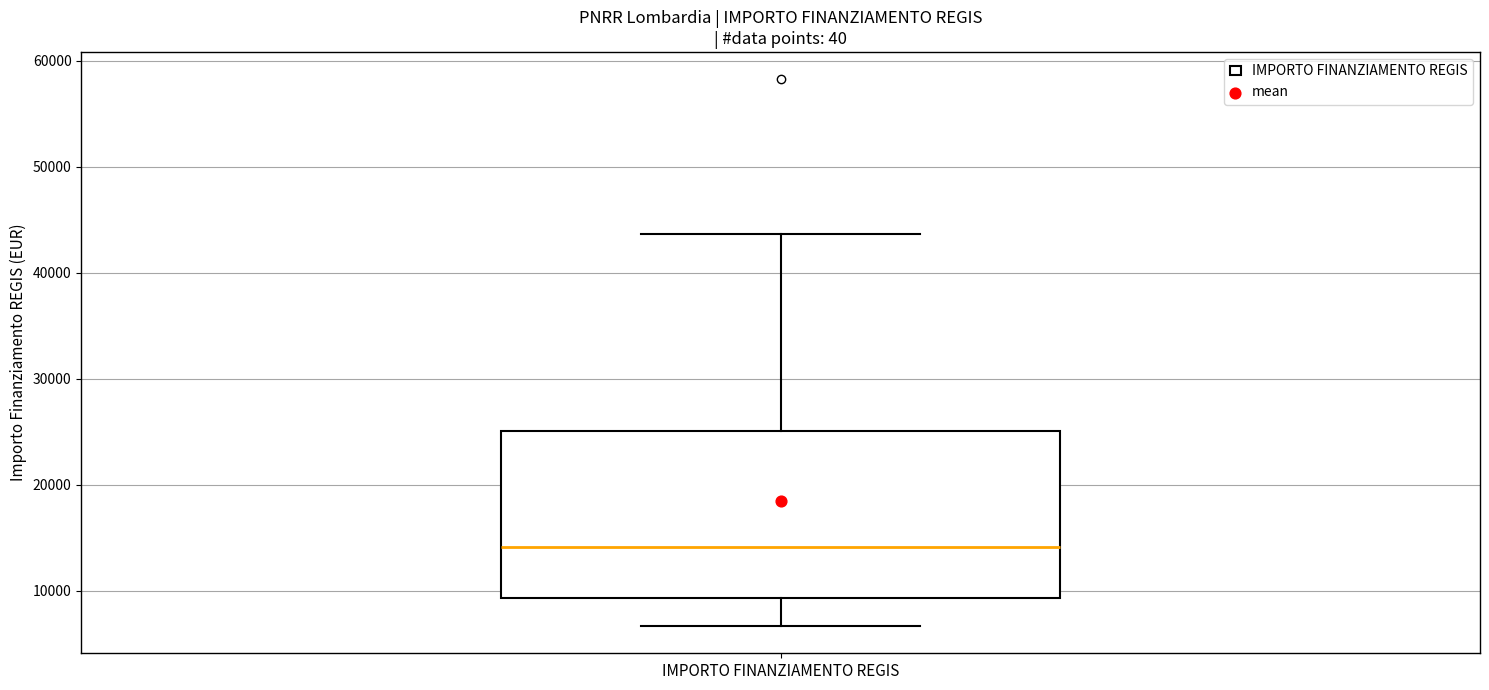

Read this box plot against the y-axis: the position of the median line, the range covered by the box, and the ends of both whiskers. The values are not printed on the chart, so give them approximately, as read against the axis.

median 14000, box 9000 to 25000, whiskers 7000 to 44000